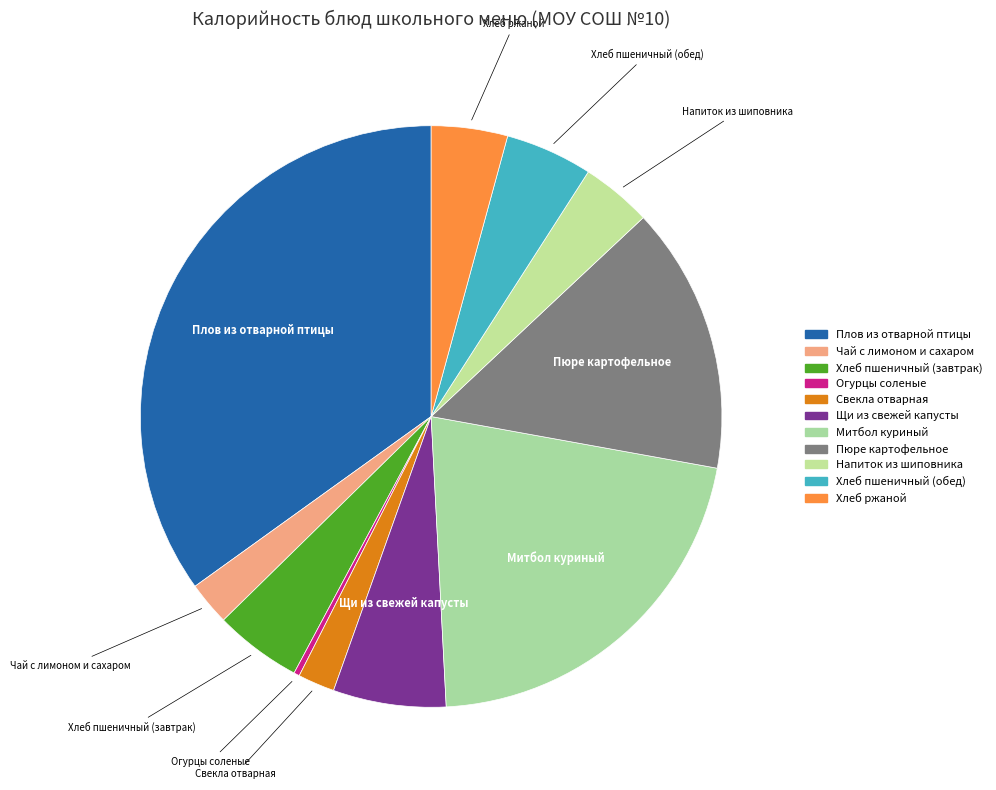

The Напиток из шиповника slice represents 4% of the pie. True or false?

True